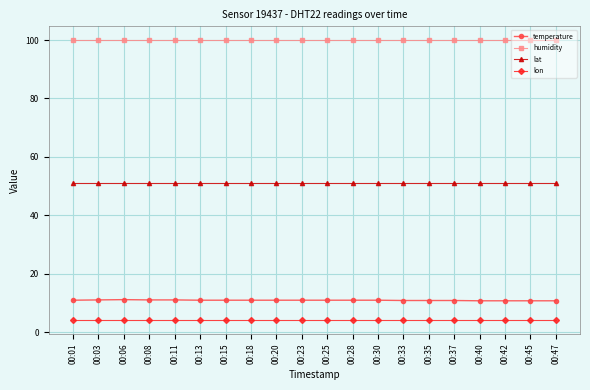

The value of lat at 00:45 is 82.0. True or false?

False